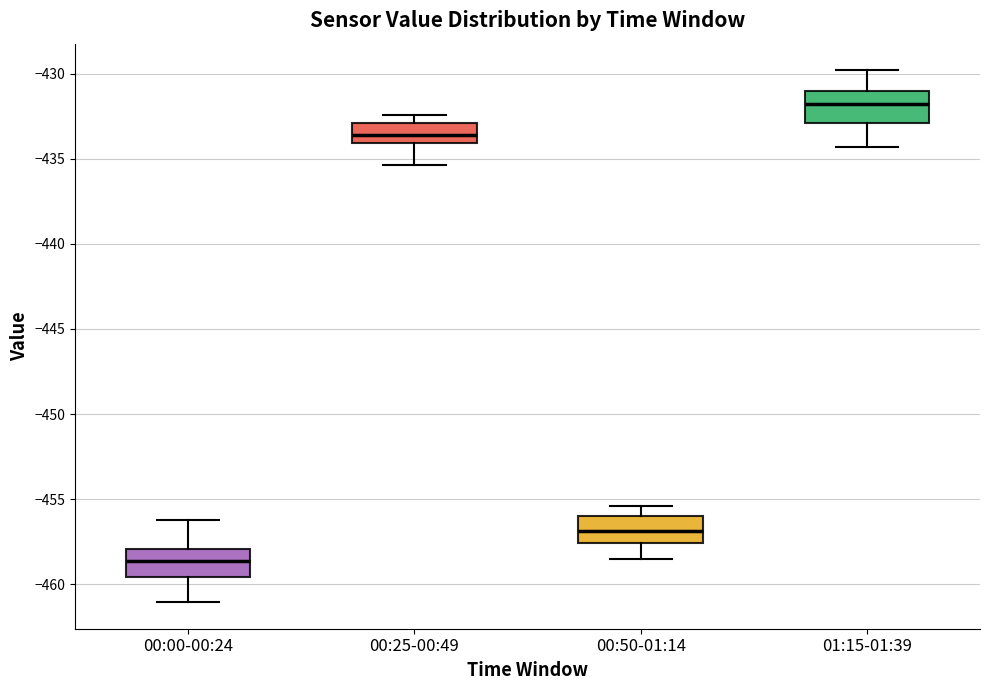

Reading left to right, read every box against the y-axis: the position of its median line, the range the box covers, and the ends of its whiskers. The values are not printed on the chart, so give them approximately, as read against the axis.

00:00-00:24: median -458.5, box -459.5 to -458.0, whiskers -461.0 to -456.0
00:25-00:49: median -433.5, box -434.0 to -433.0, whiskers -435.5 to -432.5
00:50-01:14: median -457.0, box -457.5 to -456.0, whiskers -458.5 to -455.5
01:15-01:39: median -432.0, box -433.0 to -431.0, whiskers -434.5 to -430.0